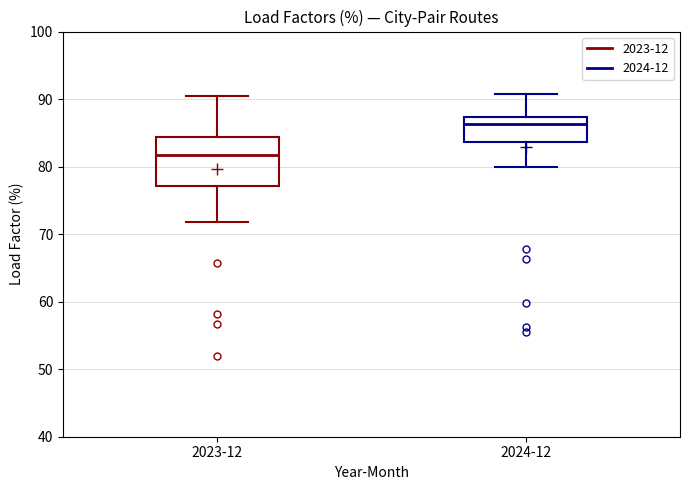

Reading left to right, read every box against the y-axis: the position of its median line, the range the box covers, and the ends of its whiskers. The values are not printed on the chart, so give them approximately, as read against the axis.

2023-12: median 82, box 77 to 84, whiskers 72 to 90
2024-12: median 86, box 84 to 87, whiskers 80 to 91